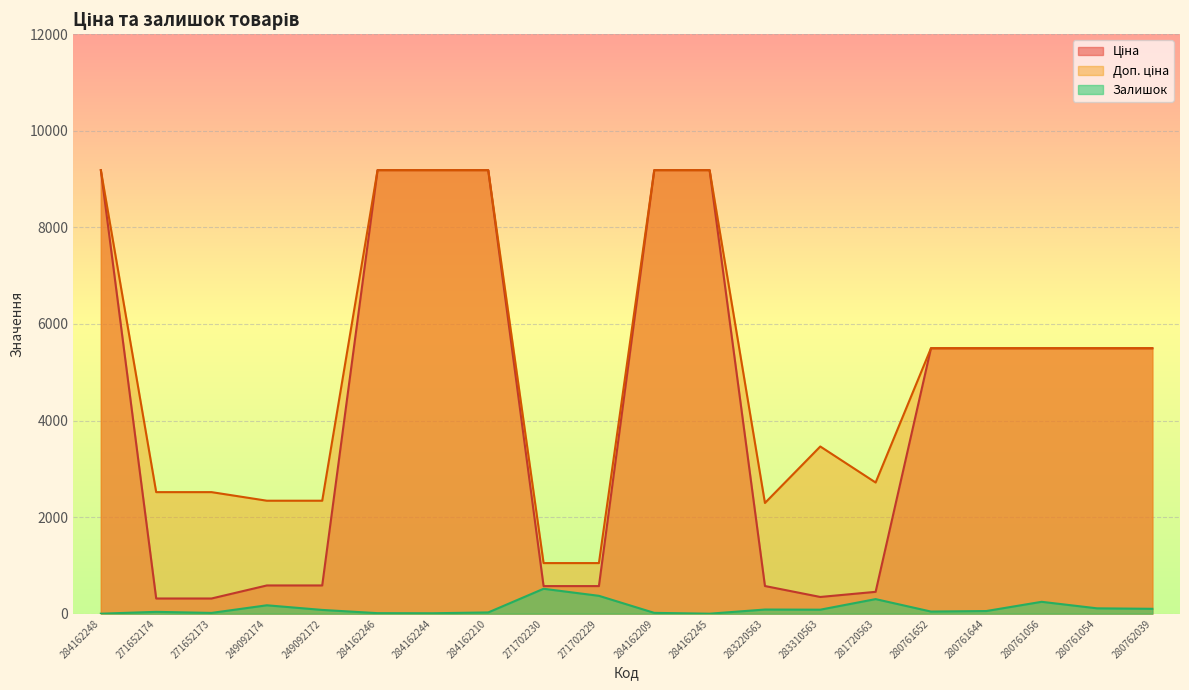

What is the approximate value of Ціна at 271652173?

314.7